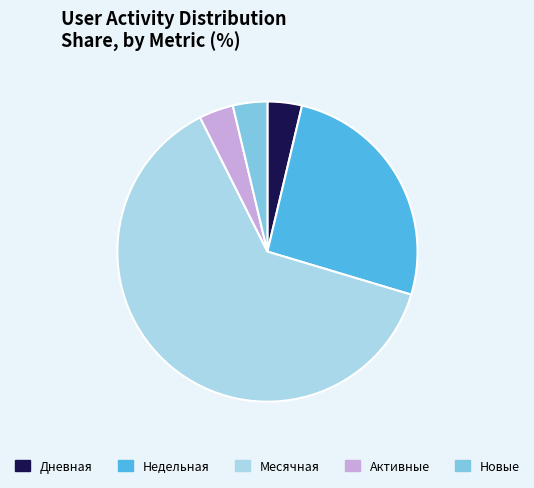

The Активные slice represents 8% of the pie. True or false?

False